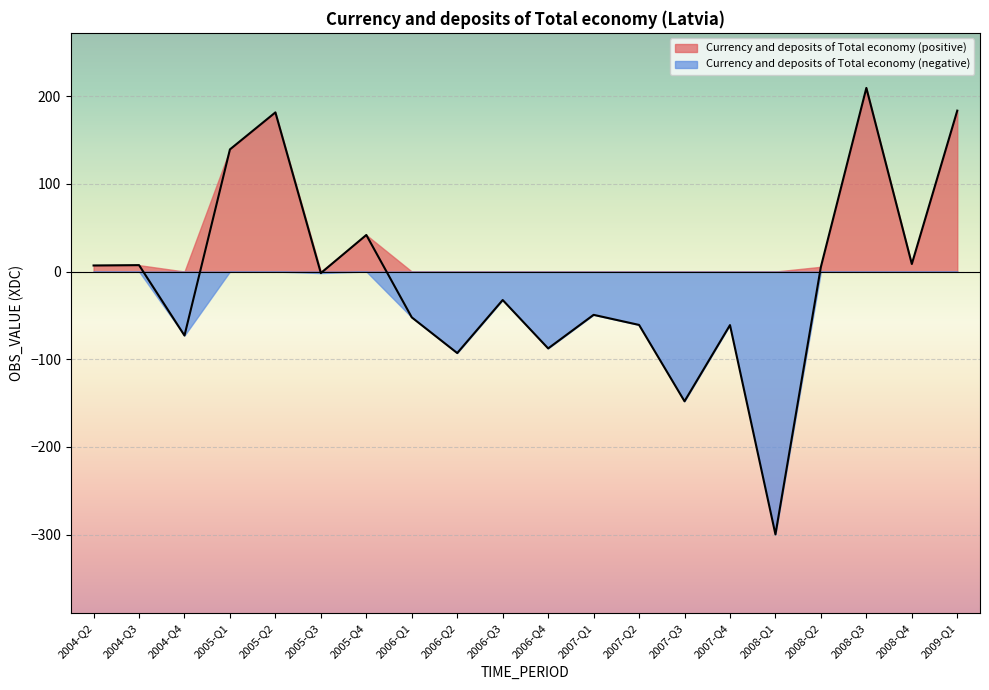

What is the maximum value shown in the chart?

209.4